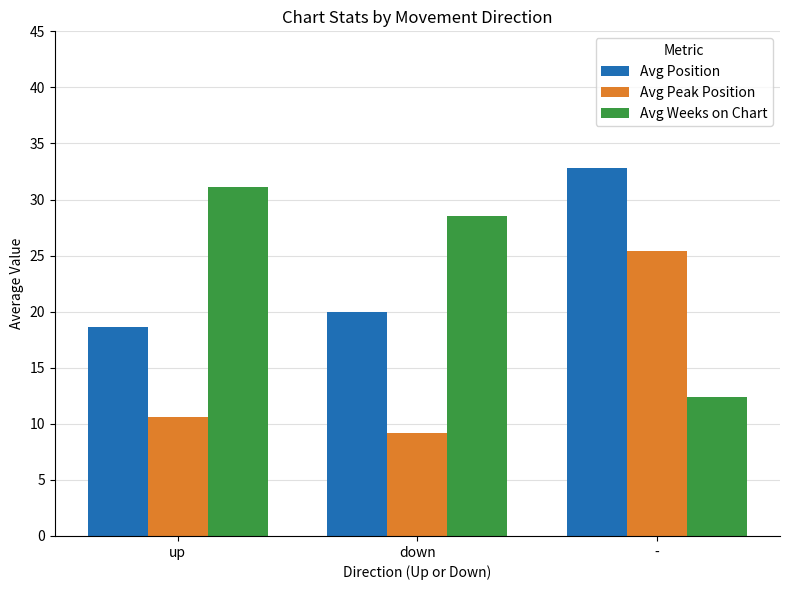

What is the difference between the Avg Peak Position values at down and up?

1.4